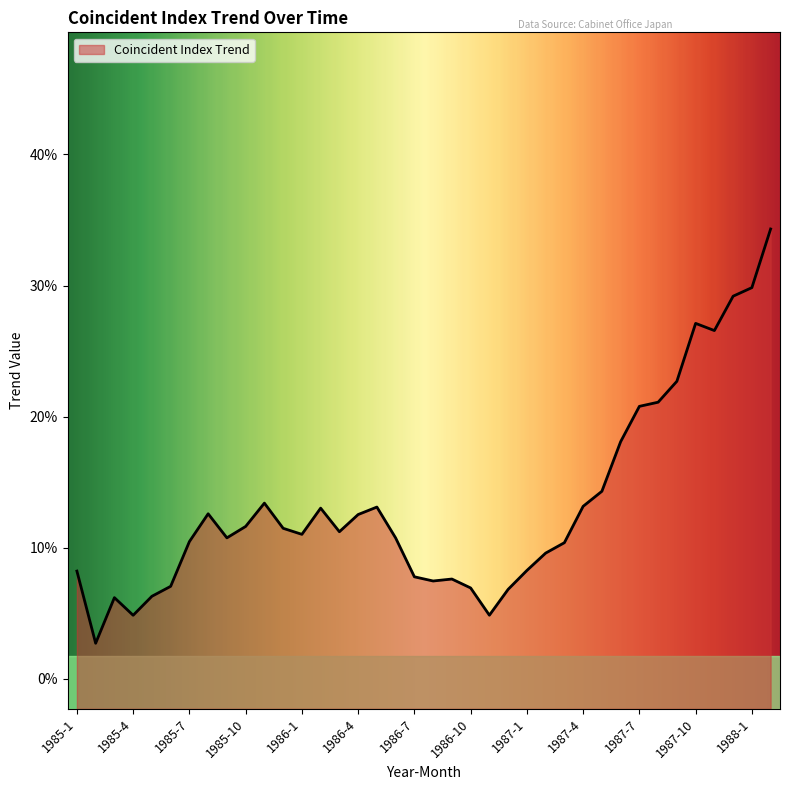

Reading left to right, transcribe all the data shown in this chart.

0.1	0.0	0.1	0.0	0.1	0.1	0.1	0.1	0.1	0.1	0.1	0.1	0.1	0.1	0.1	0.1	0.1	0.1	0.1	0.1	0.1	0.1	0.0	0.1	0.1	0.1	0.1	0.1	0.1	0.2	0.2	0.2	0.2	0.3	0.3	0.3	0.3	0.3